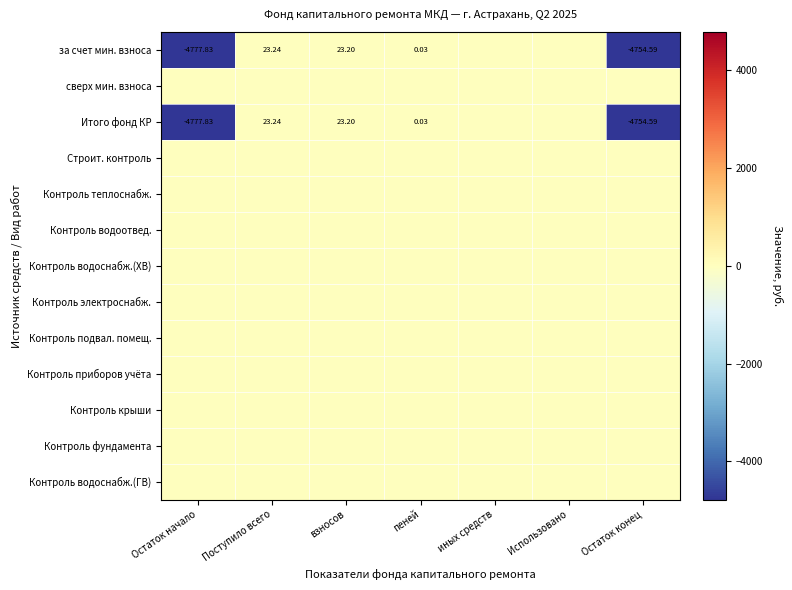

Which series has the largest range (max minus min)?

за счет мин. взноса